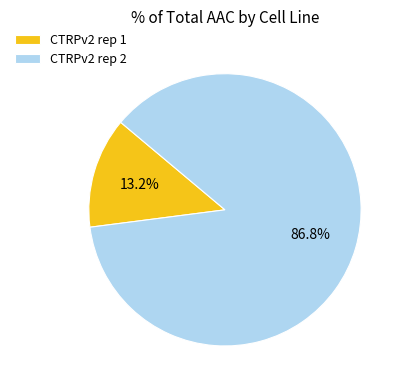

Between CTRPv2 rep 2 and CTRPv2 rep 1, which is larger?

CTRPv2 rep 2